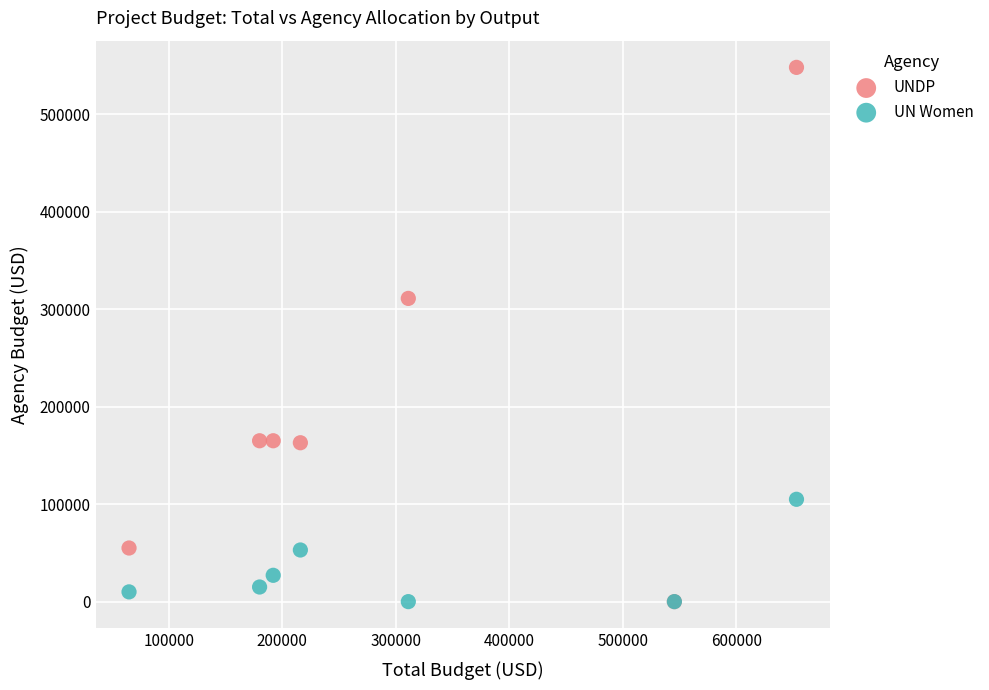

In the UNDP series, what Y value is closest to 273980?

311000